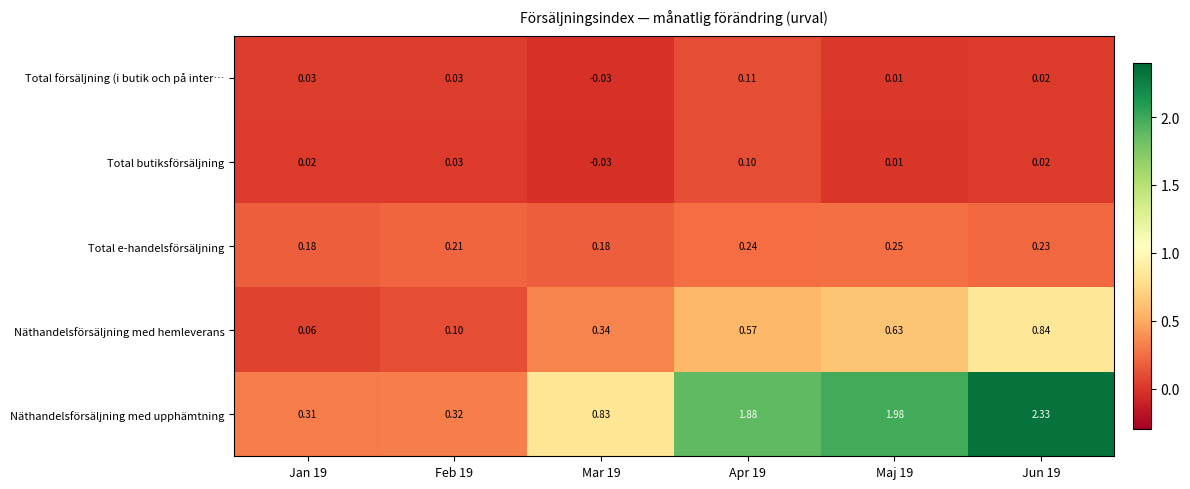

Which series changed the most between Mar 19 and Maj 19?

Näthandelsförsäljning med upphämtning